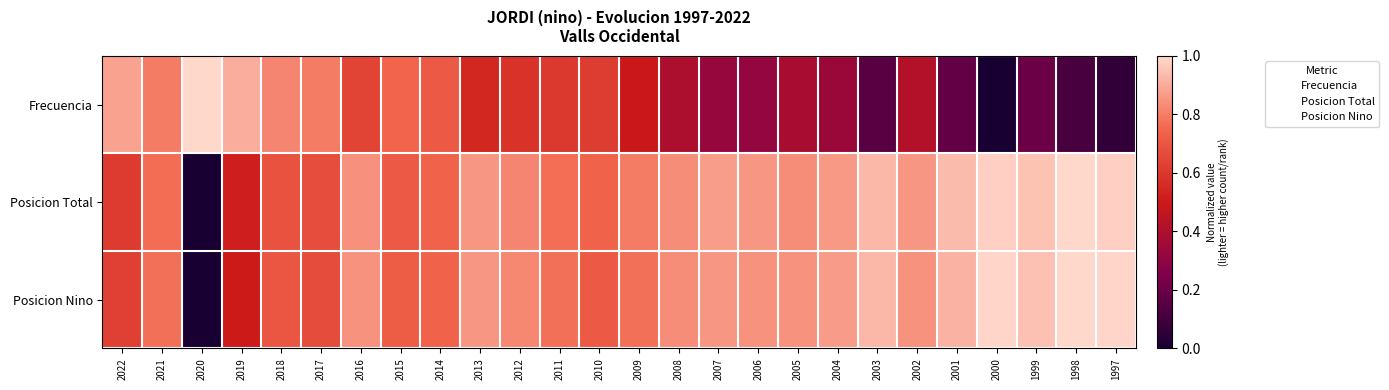

Reading left to right, transcribe all the data shown in this chart.

Frecuencia: 2022=0.9	2021=0.8	2020=1.0	2019=0.9	2018=0.8	2017=0.8	2016=0.6	2015=0.7	2014=0.7	2013=0.5	2012=0.6	2011=0.6	2010=0.6	2009=0.5	2008=0.4	2007=0.3	2006=0.3	2005=0.4	2004=0.3	2003=0.2	2002=0.4	2001=0.2	2000=0.0	1999=0.2	1998=0.1	1997=0.1
Posicion Total: 2022=0.6	2021=0.8	2020=0.0	2019=0.5	2018=0.7	2017=0.7	2016=0.8	2015=0.7	2014=0.7	2013=0.9	2012=0.8	2011=0.8	2010=0.7	2009=0.8	2008=0.8	2007=0.9	2006=0.9	2005=0.8	2004=0.9	2003=0.9	2002=0.9	2001=0.9	2000=1.0	1999=1.0	1998=1.0	1997=1.0
Posicion Nino: 2022=0.6	2021=0.8	2020=0.0	2019=0.5	2018=0.7	2017=0.7	2016=0.8	2015=0.7	2014=0.7	2013=0.9	2012=0.8	2011=0.8	2010=0.7	2009=0.8	2008=0.8	2007=0.9	2006=0.8	2005=0.8	2004=0.9	2003=0.9	2002=0.8	2001=0.9	2000=1.0	1999=0.9	1998=1.0	1997=1.0